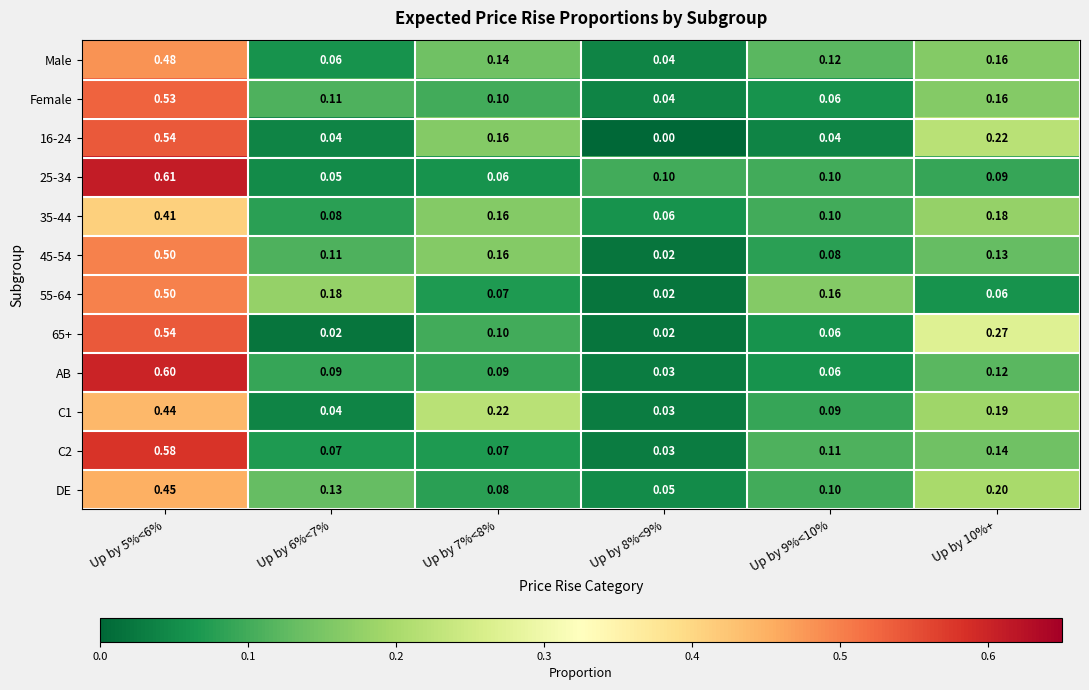

Which series changed the most between Up by 6%<7% and Up by 9%<10%?

Male